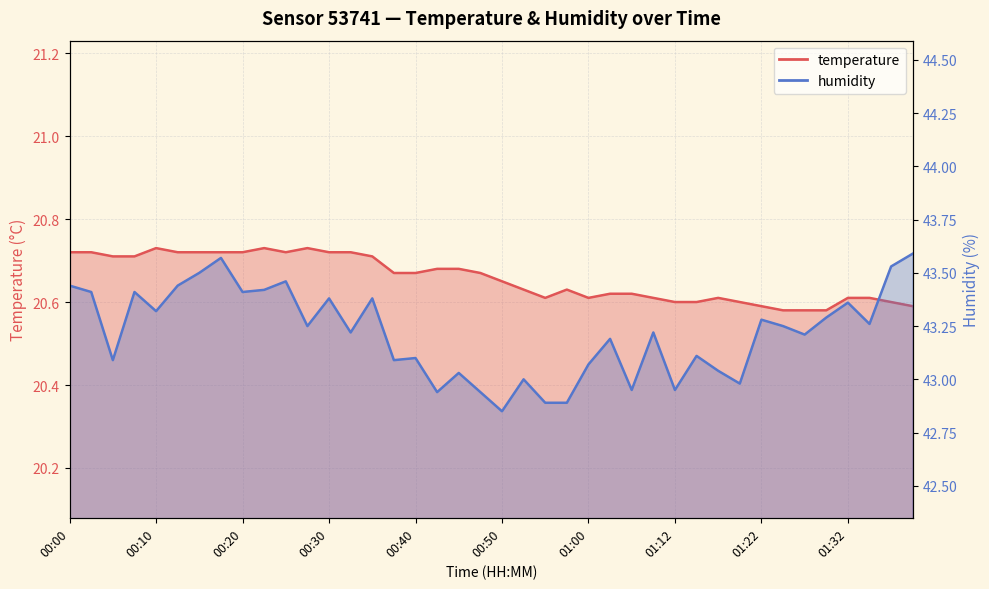

Rank the categories by humidity value from highest to lowest.

01:41, 00:17, 01:38, 00:15, 00:25, 00:00, 00:12, 00:22, 00:02, 00:07, 00:20, 00:30, 00:35, 01:32, 00:10, 01:30, 01:22, 01:35, 00:27, 01:25, 00:32, 01:07, 01:27, 01:02, 01:15, 00:40, 00:05, 00:37, 01:00, 01:17, 00:45, 00:52, 01:20, 01:05, 01:12, 00:42, 00:47, 00:55, 00:57, 00:50